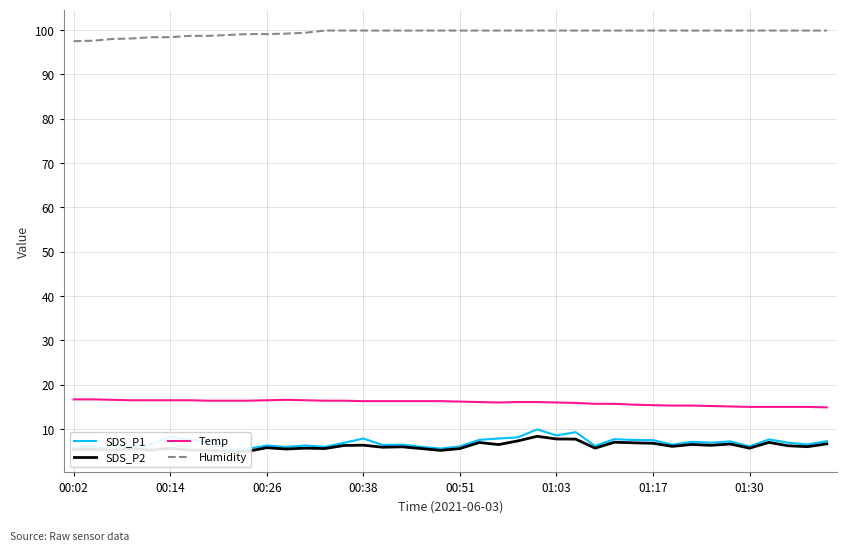

True or false: Humidity and Temp cross at least once.

False